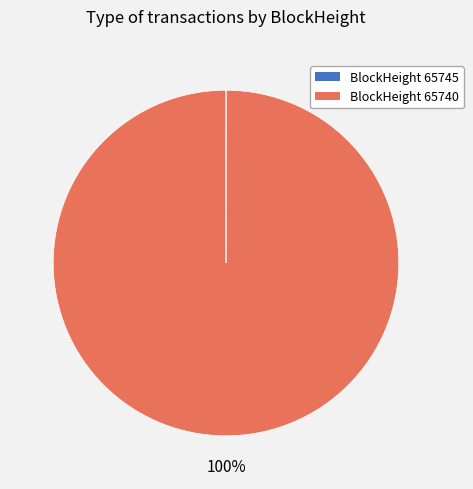

Does any single category account for the majority?

Yes